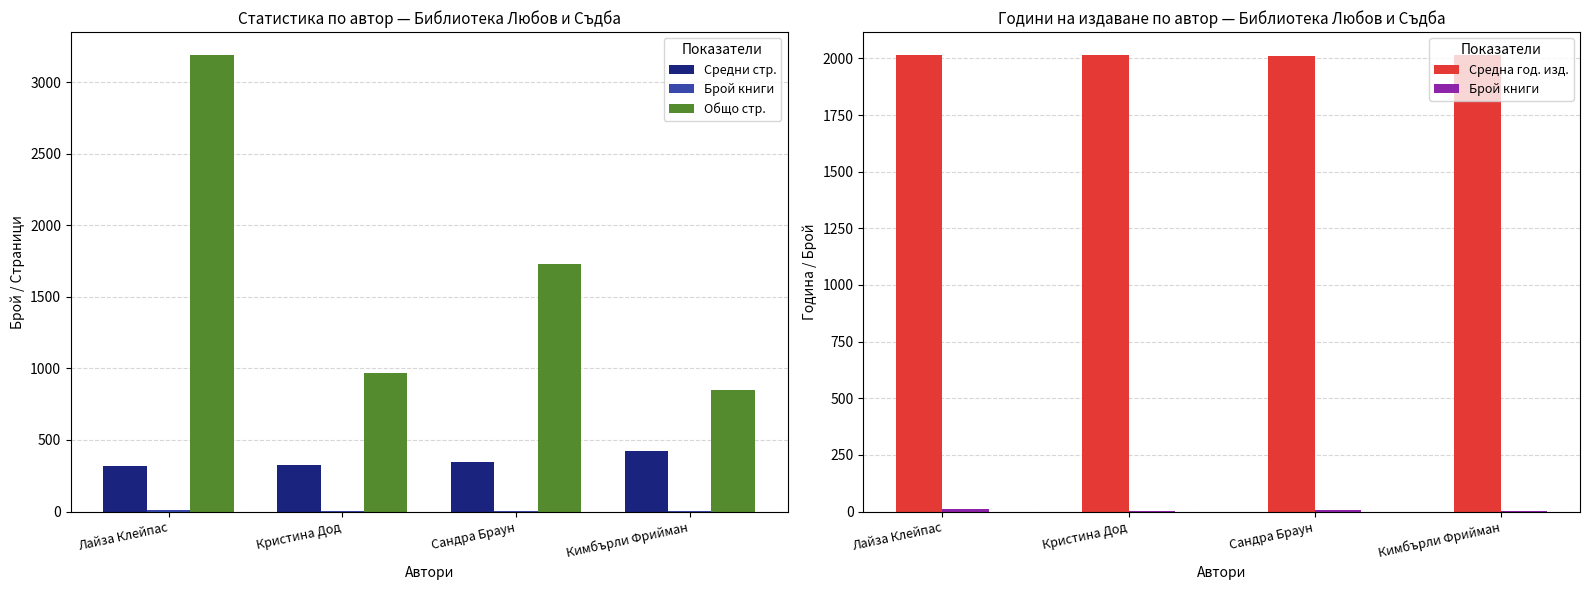

What is the average value of the Общо стр. series?

1684.5